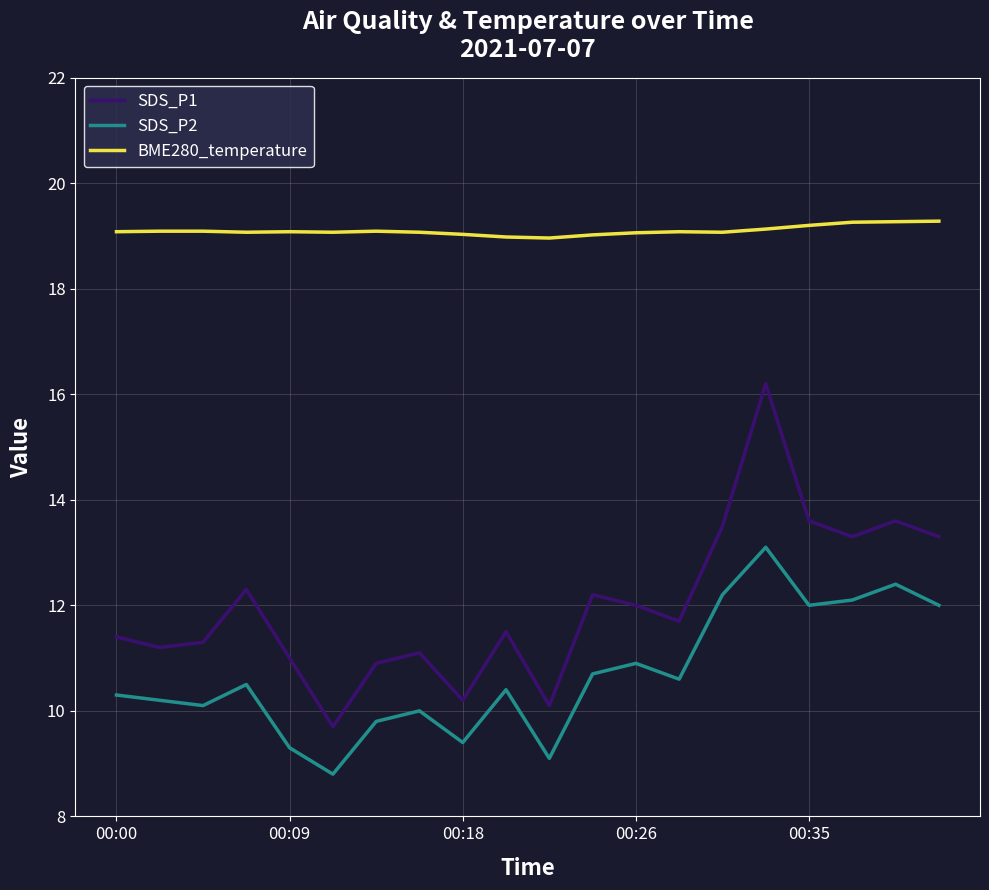

What is the minimum value for SDS_P1?

9.7